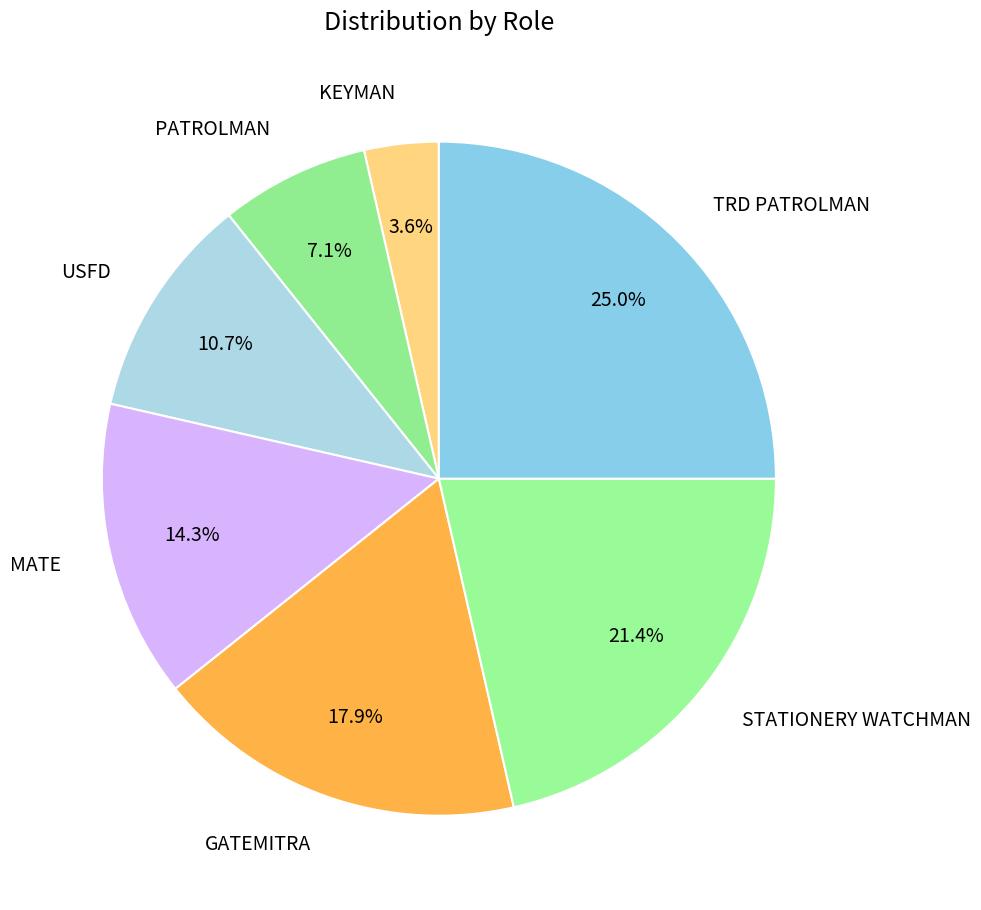

Which slice is the smallest?

KEYMAN